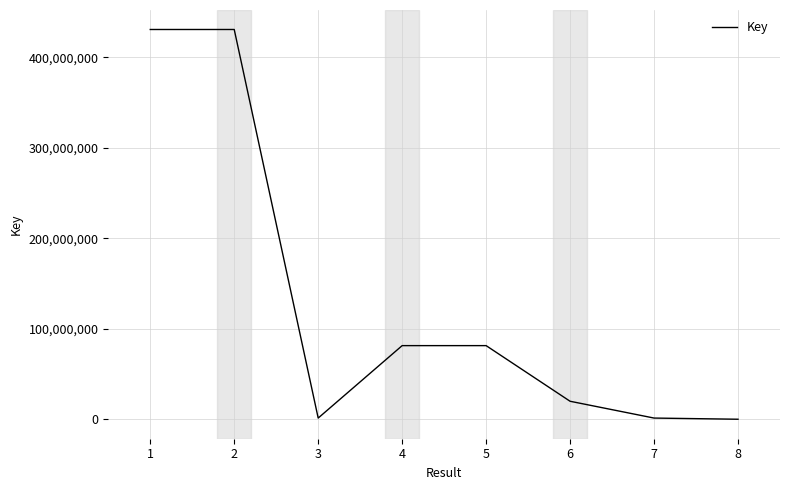

What is the greatest value displayed?

430874890